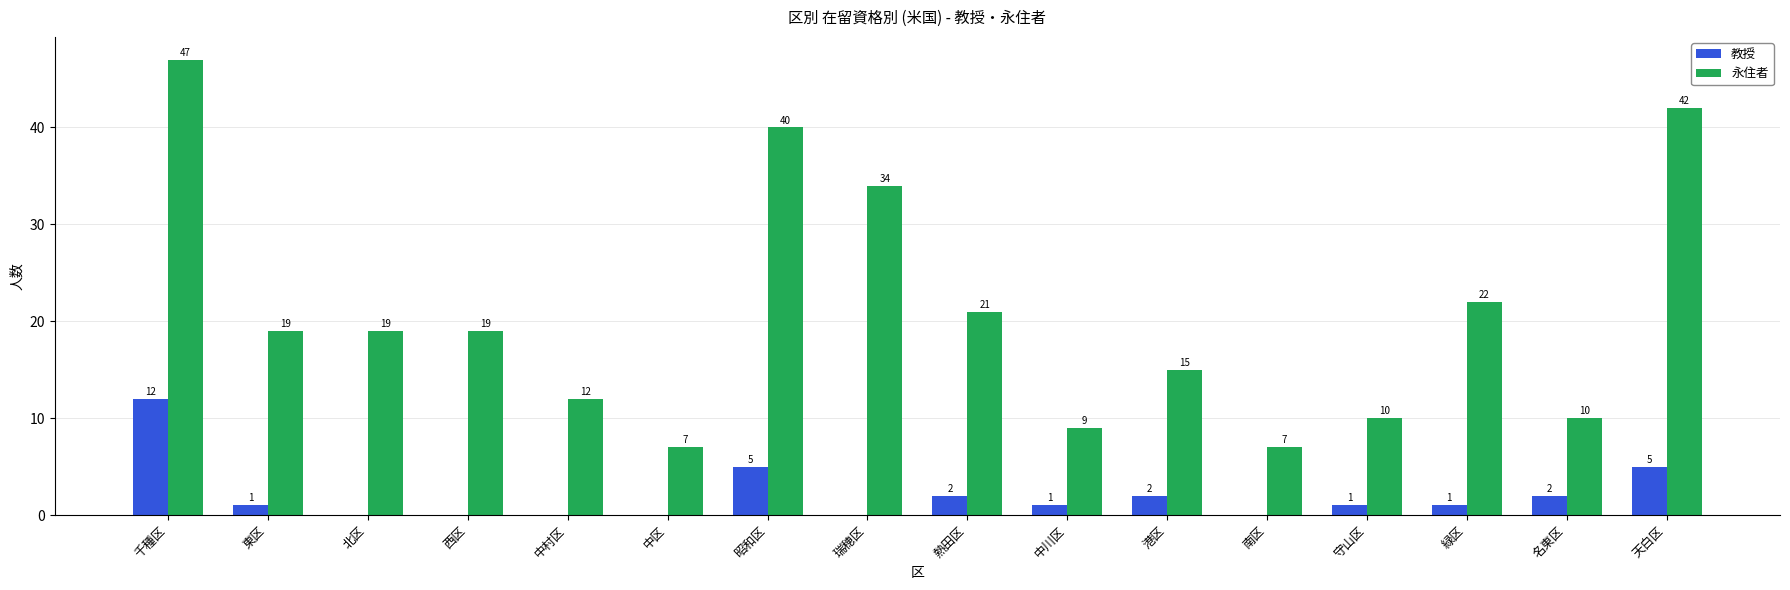

Reading right to left, list all the values displayed in this chart.

教授: 5	2	1	1	0	2	1	2	0	5	0	0	0	0	1	12
永住者: 42	10	22	10	7	15	9	21	34	40	7	12	19	19	19	47